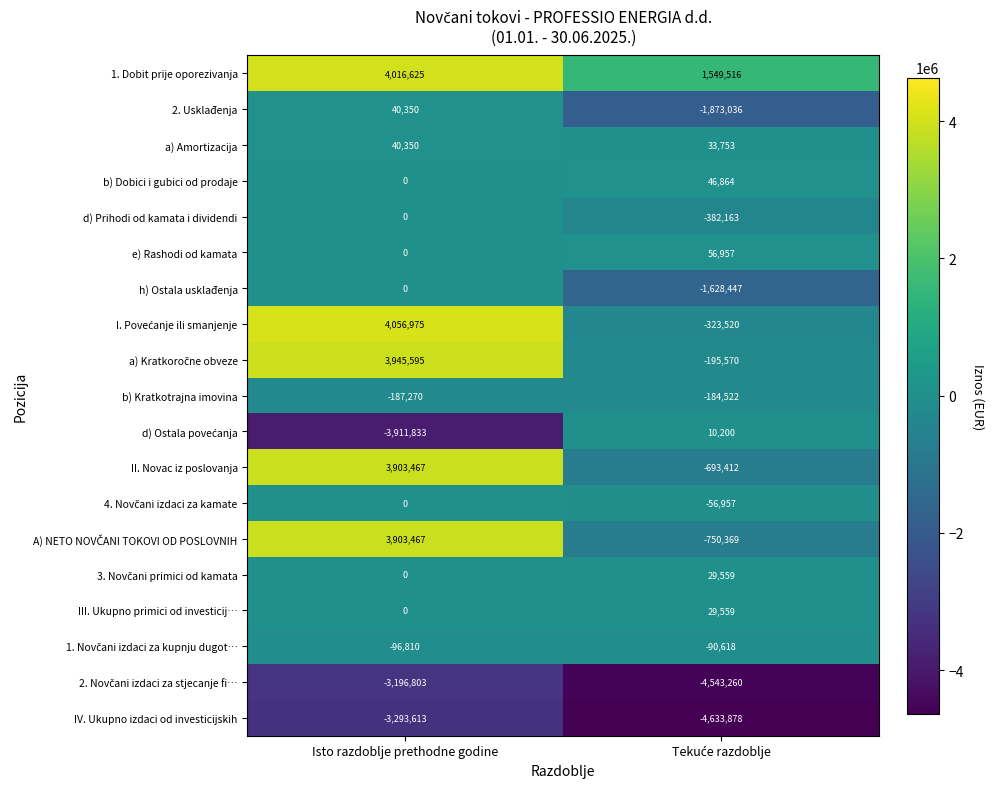

Which label corresponds to the largest value in the chart?

Isto razdoblje prethodne godine